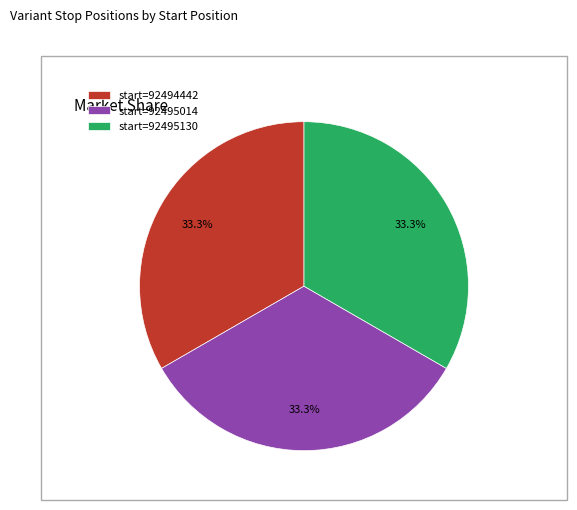

Approximately how many times larger is the value at start=92495130 compared to start=92495014?

1.0